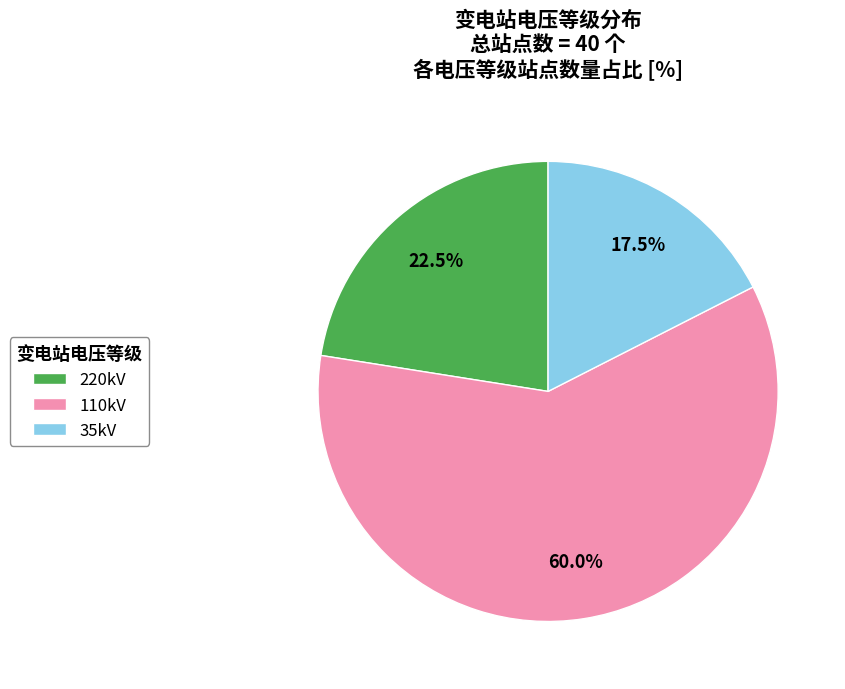

Count the number of slices in the pie.

3